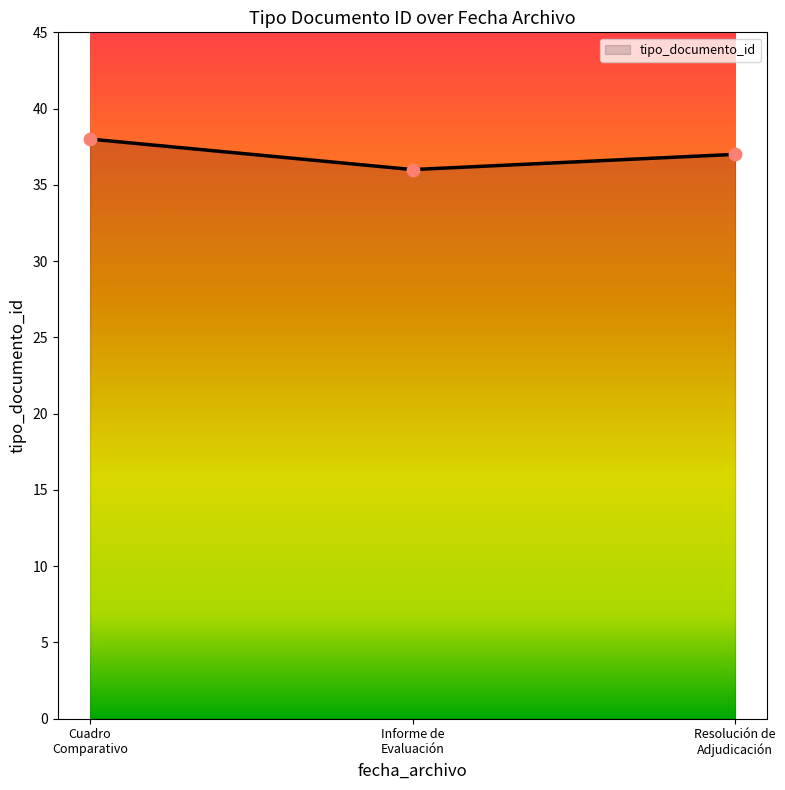

What is the maximum value shown in the chart?

38